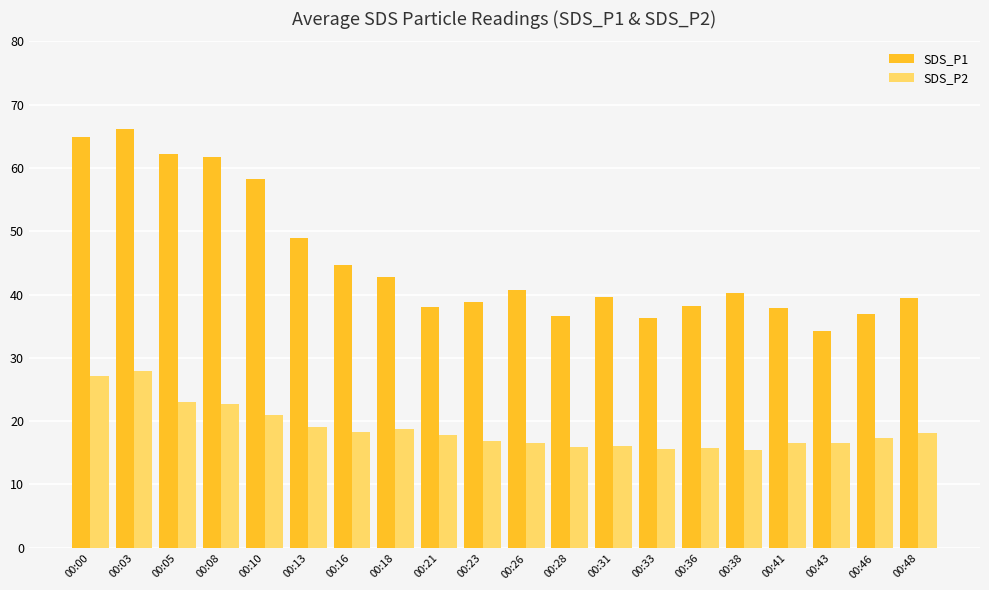

What is the lowest value of the SDS_P1 series?

34.3